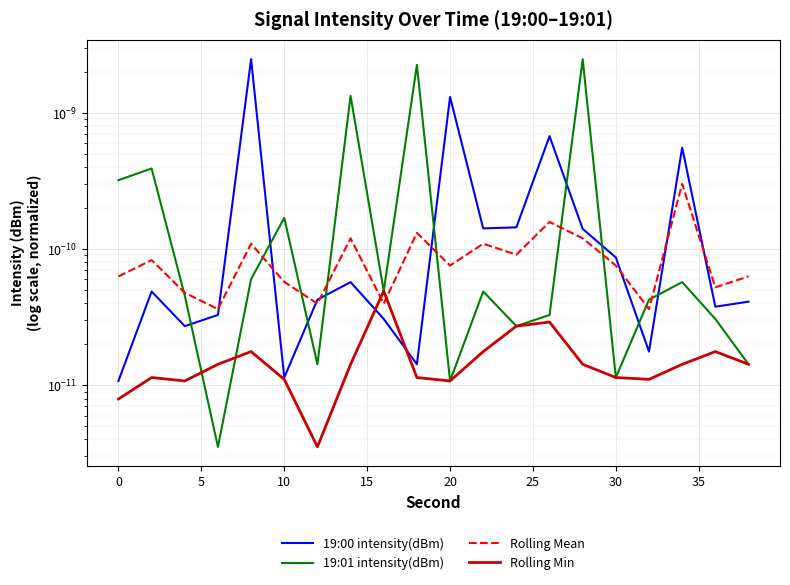

Which series ends up on top after the final intersection of 19:01 intensity(dBm) and Rolling Min?

19:01 intensity(dBm)